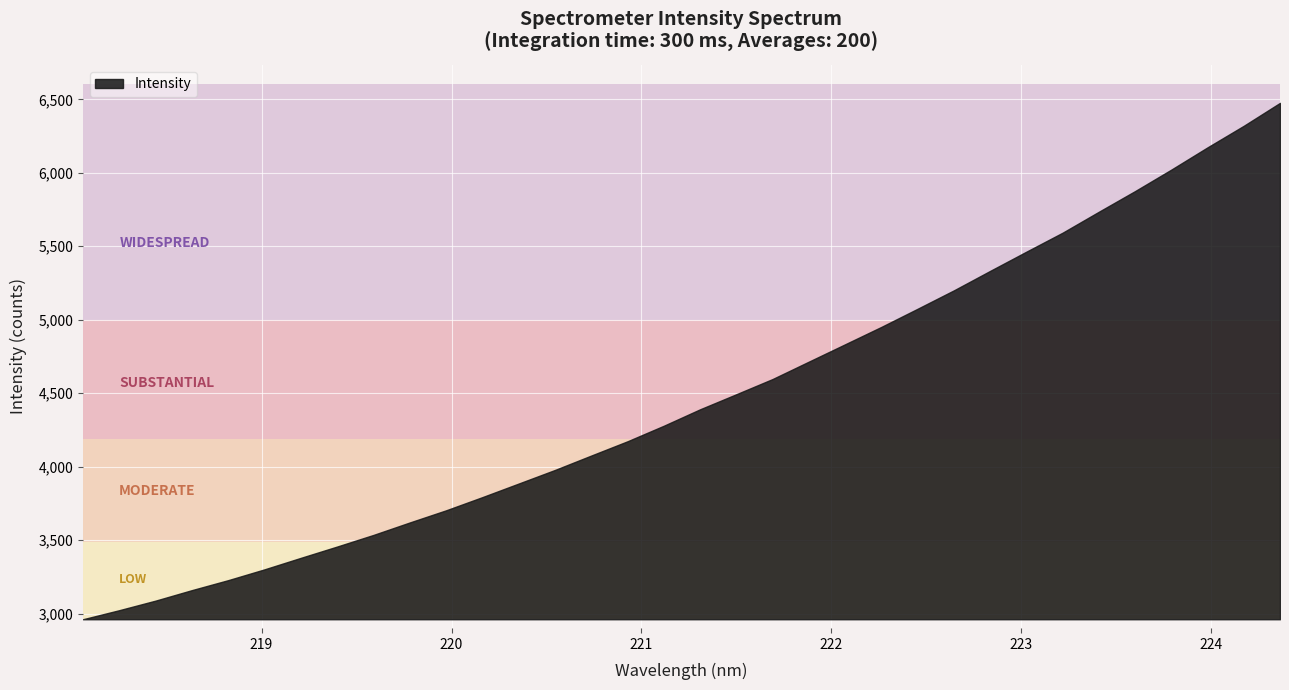

Count the number of values greater than 4389.

17